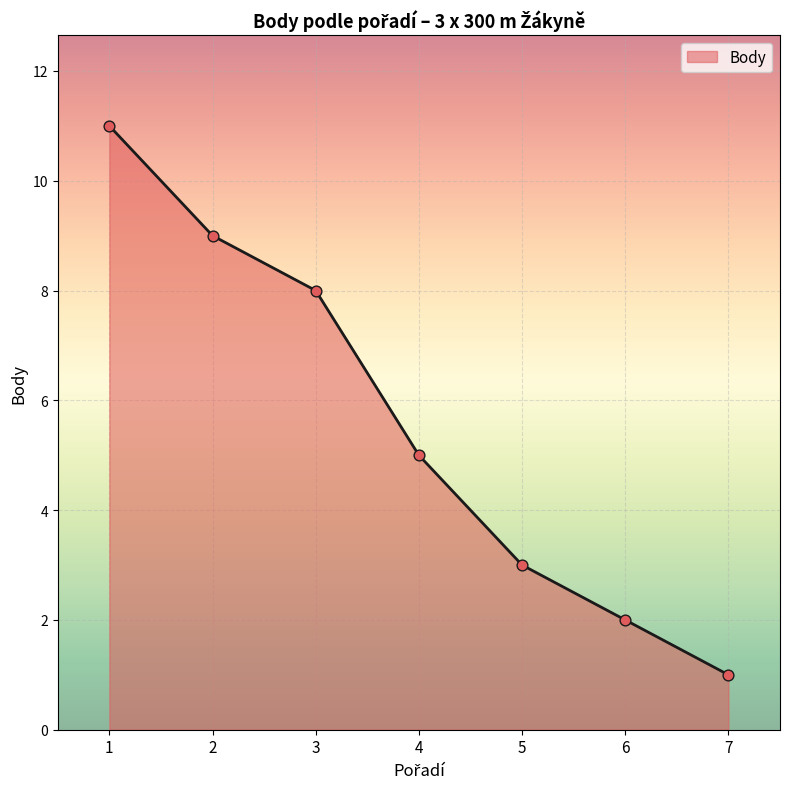

What is the change in value from 3 to 4?

-3